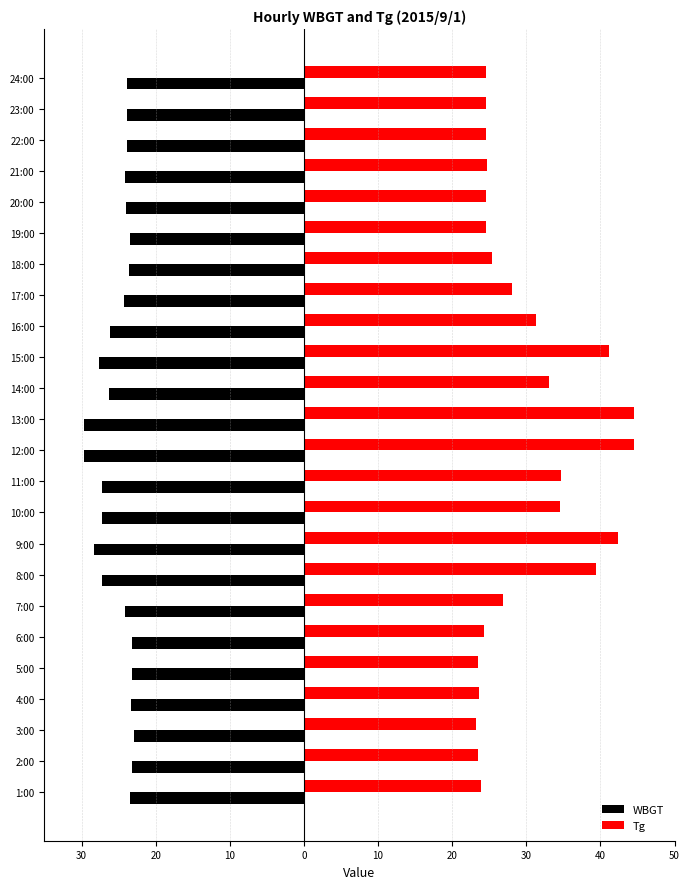

Which series has the largest total across all categories?

Tg